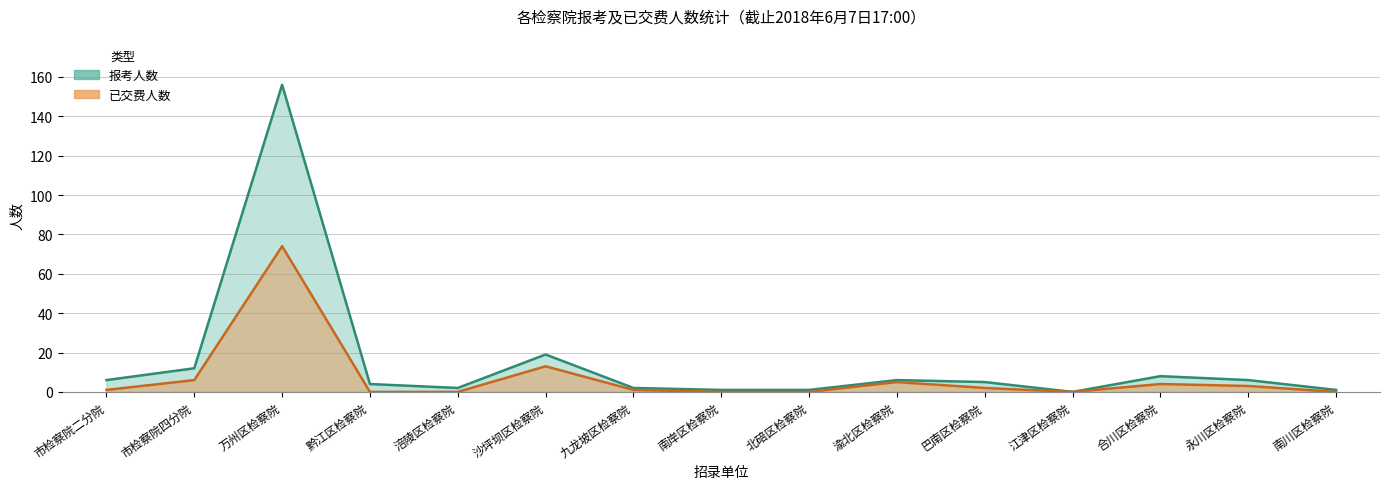

How many data points in 报考人数 are above 5?

7